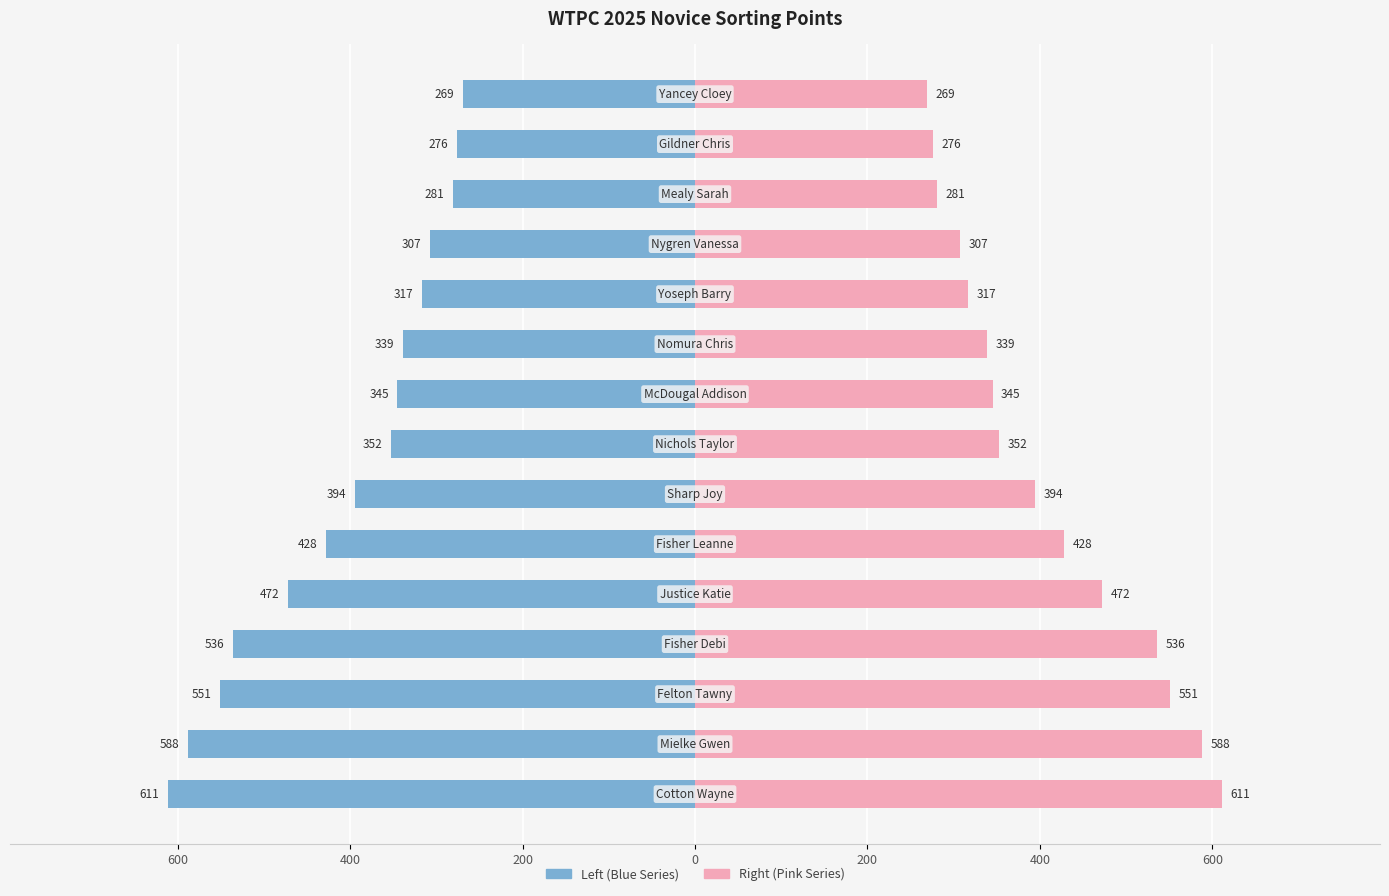

What is the difference between the second highest and second lowest values in the Total Points (Right) series?

312